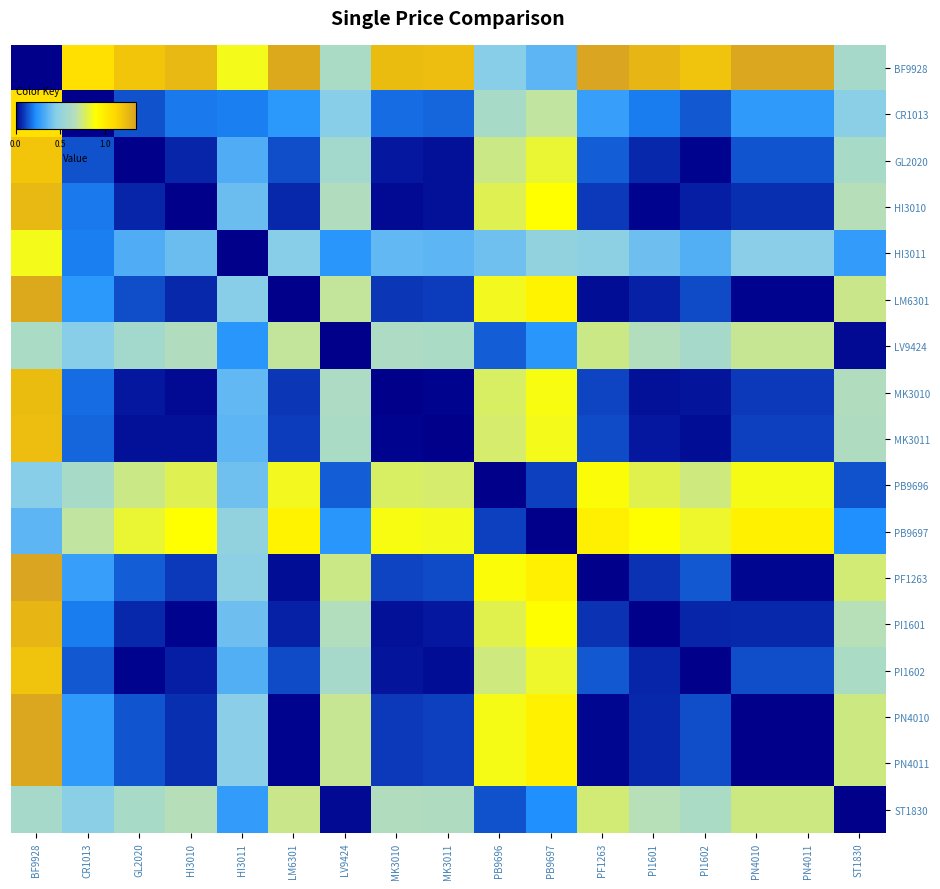

At which label is PB9696 closest to 0?

PB9696